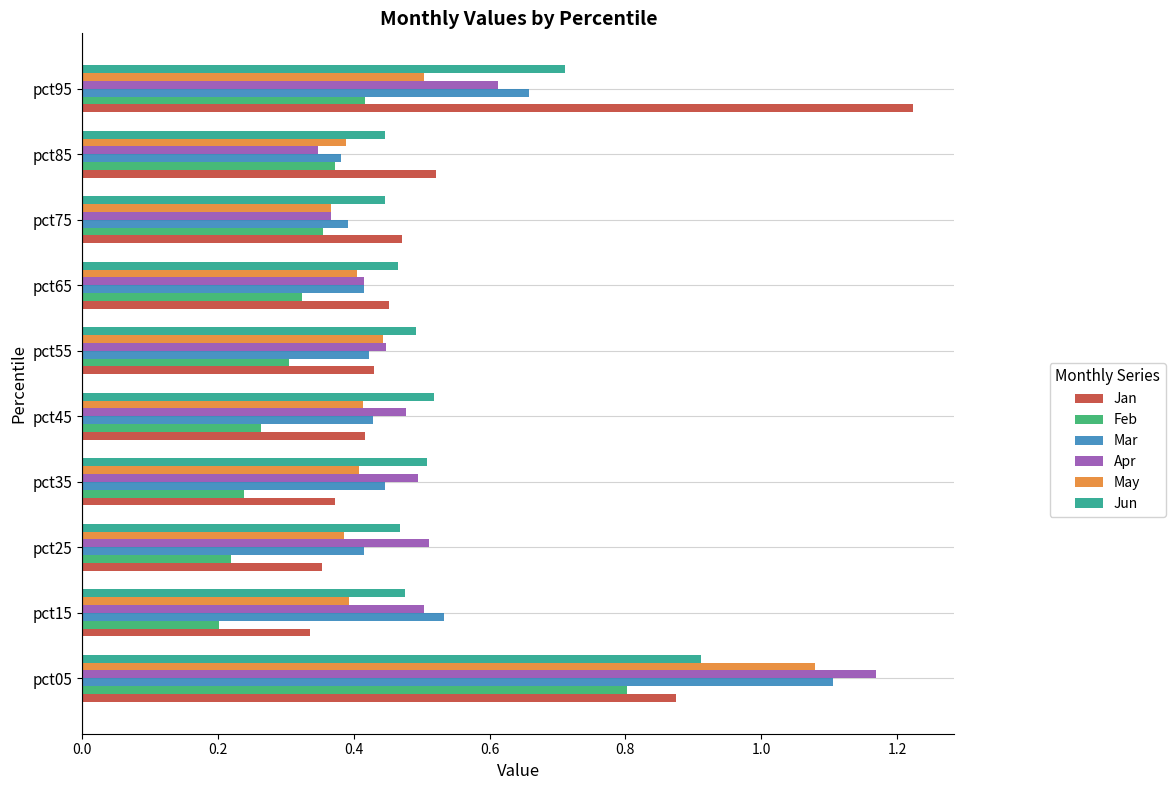

How many Jun values are between 0 and 1?

10